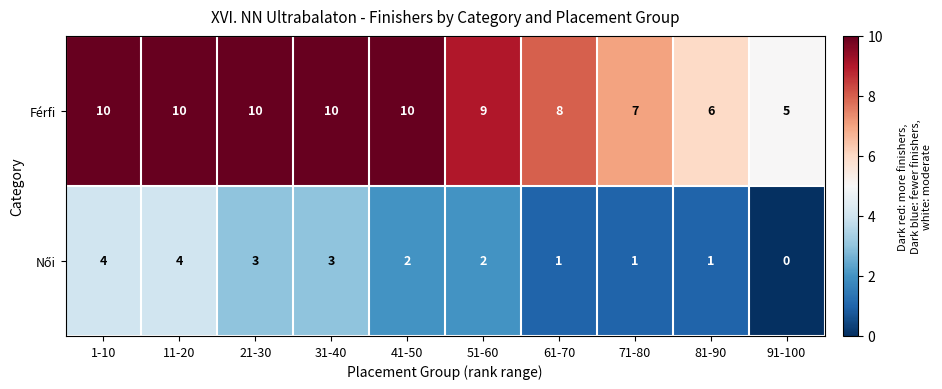

Where is Férfi nearest to the value 7?

71-80